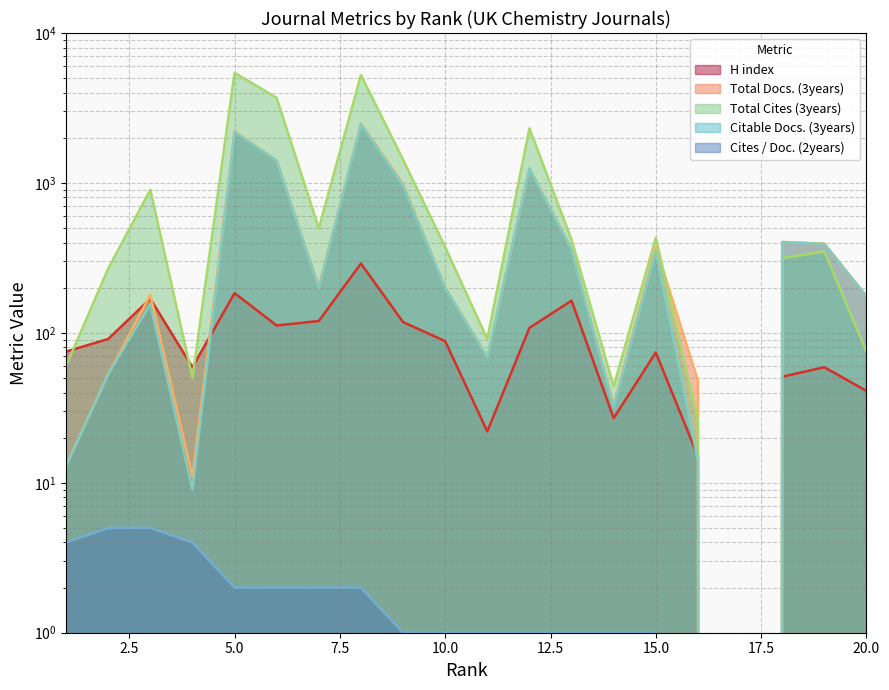

How many values in Total Docs. (3years) are above zero?

19